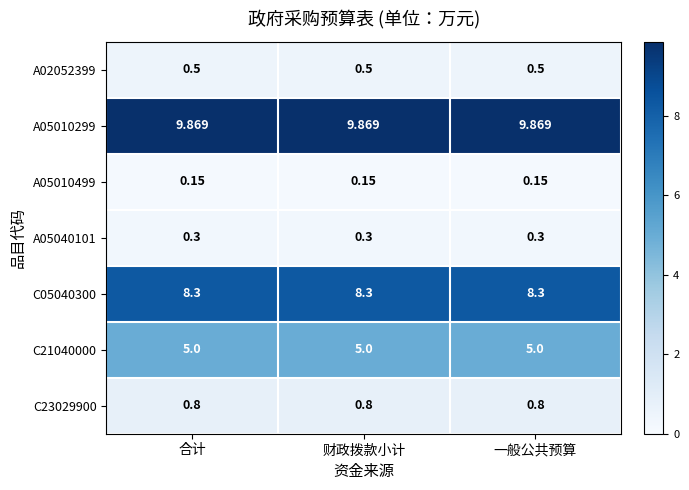

Reading left to right, extract all data points from this chart.

A02052399: 合计=0.5	财政拨款小计=0.5	一般公共预算=0.5
A05010299: 合计=9.9	财政拨款小计=9.9	一般公共预算=9.9
A05010499: 合计=0.1	财政拨款小计=0.1	一般公共预算=0.1
A05040101: 合计=0.3	财政拨款小计=0.3	一般公共预算=0.3
C05040300: 合计=8.3	财政拨款小计=8.3	一般公共预算=8.3
C21040000: 合计=5.0	财政拨款小计=5.0	一般公共预算=5.0
C23029900: 合计=0.8	财政拨款小计=0.8	一般公共预算=0.8